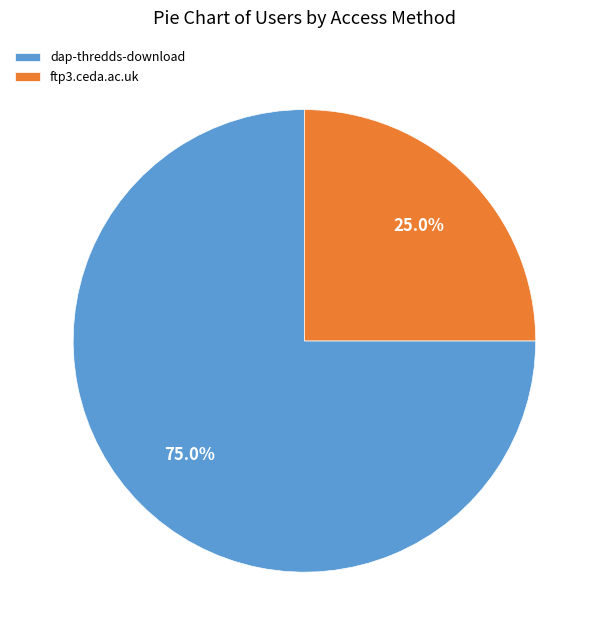

Is dap-thredds-download the majority of the pie?

Yes